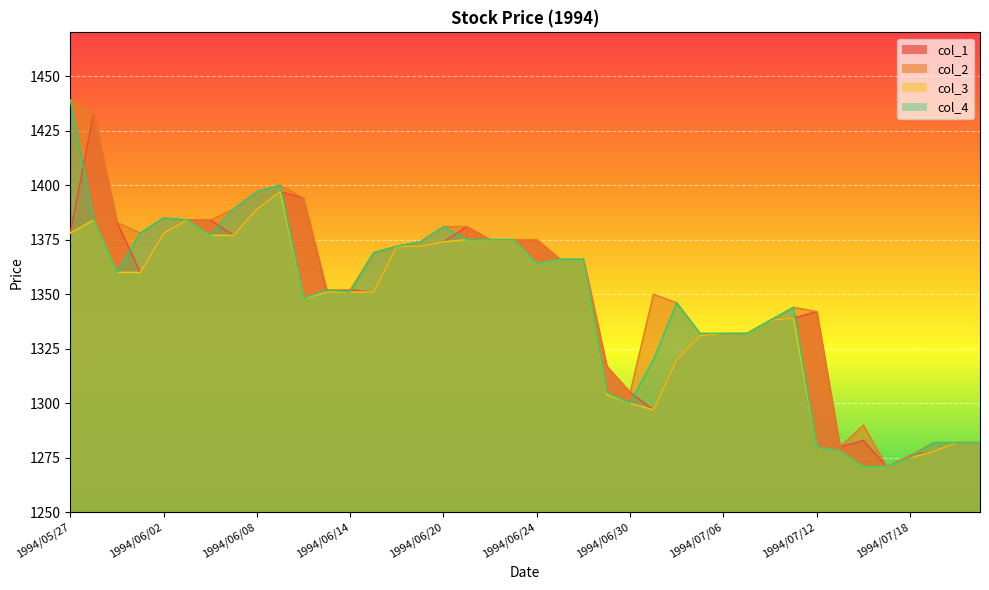

What is the spread (max minus min) of values at 1994/06/17?

2